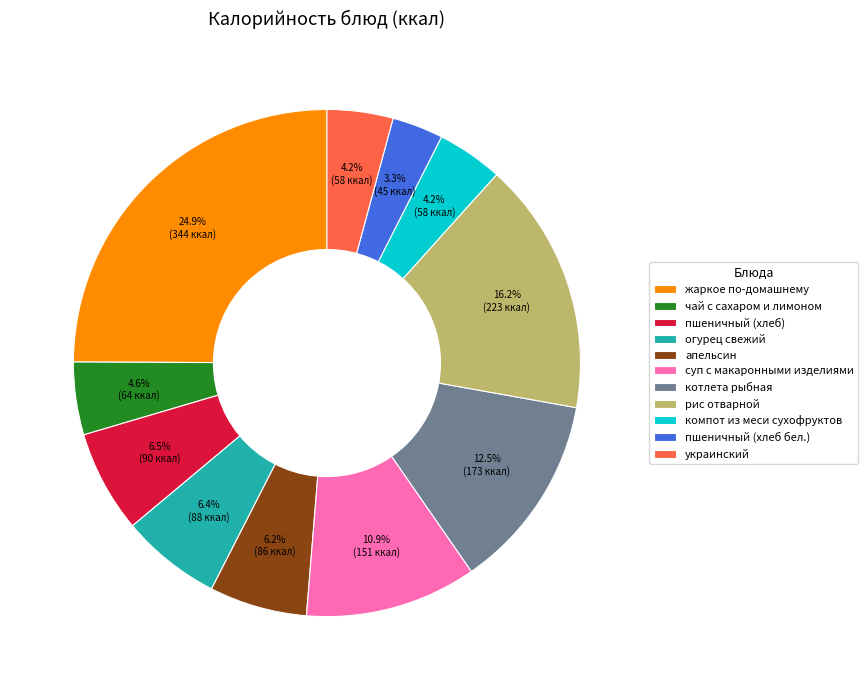

Which has a higher value, апельсин or компот из меси сухофруктов?

апельсин